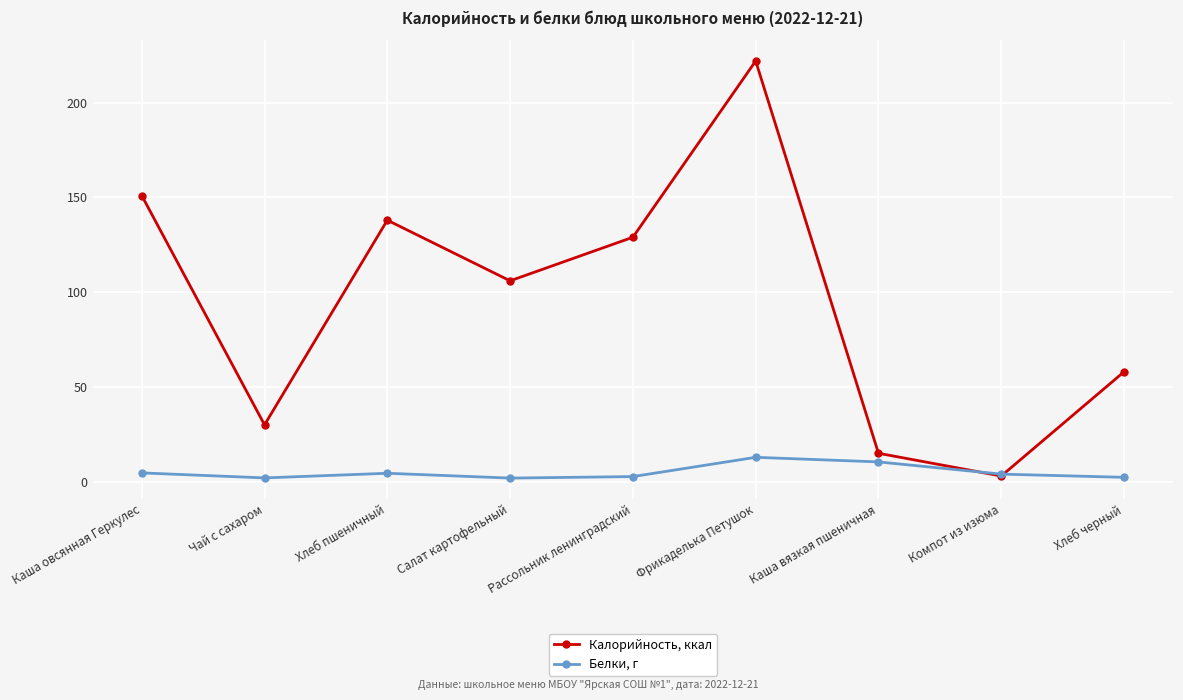

Which series changed the most between Чай с сахаром and Фрикаделька Петушок?

Калорийность, ккал